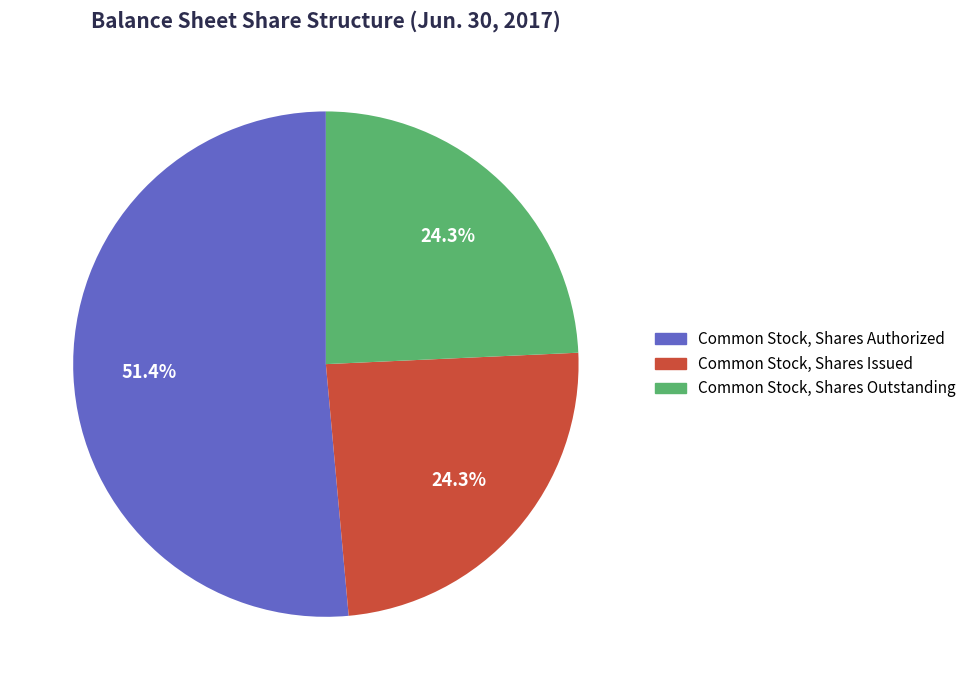

How many segments does this pie chart have?

3